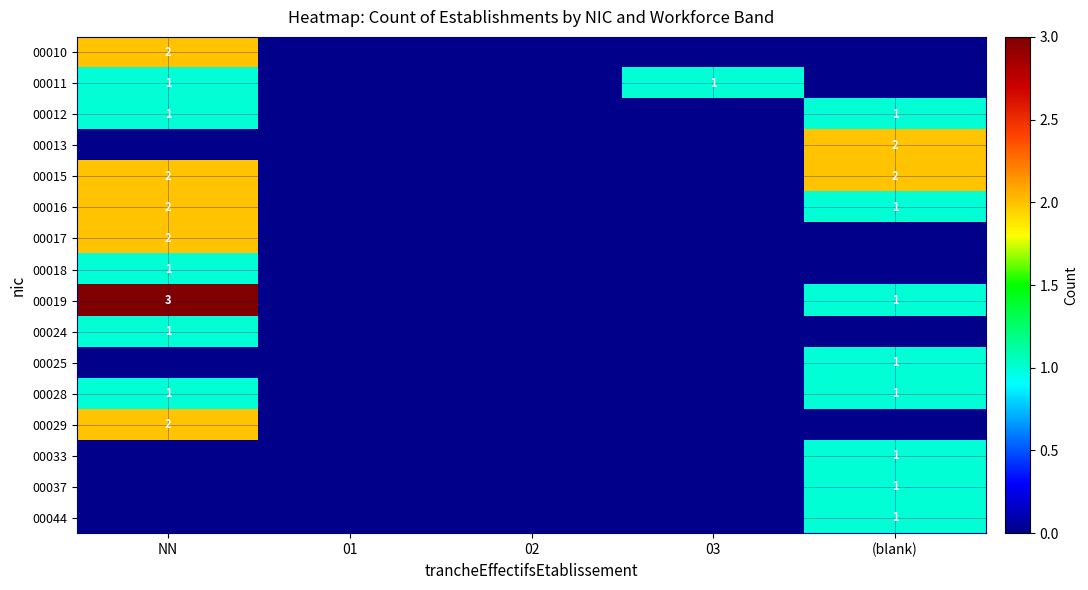

True or false: 00029 has a value of 1 at NN.

False